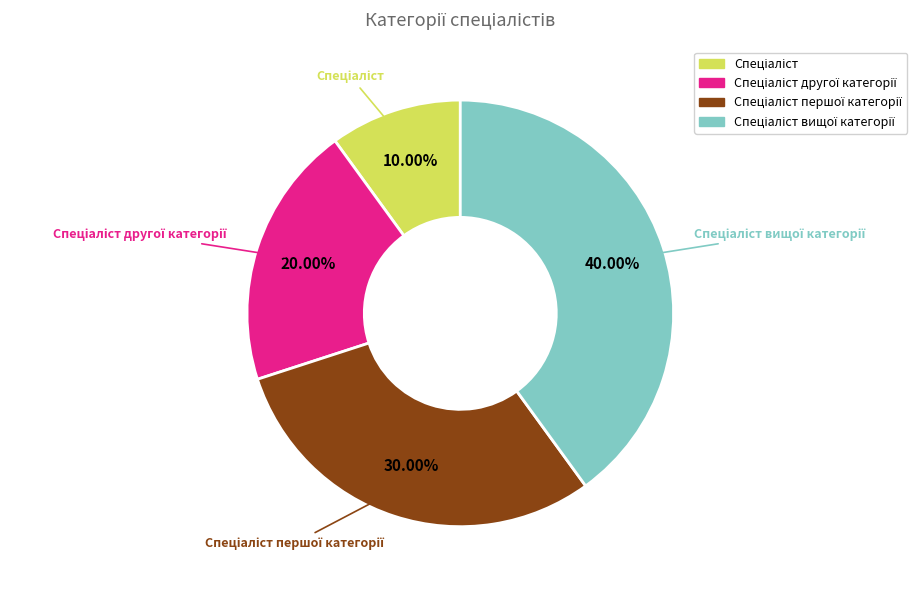

Is there any slice that represents more than half of the pie?

No